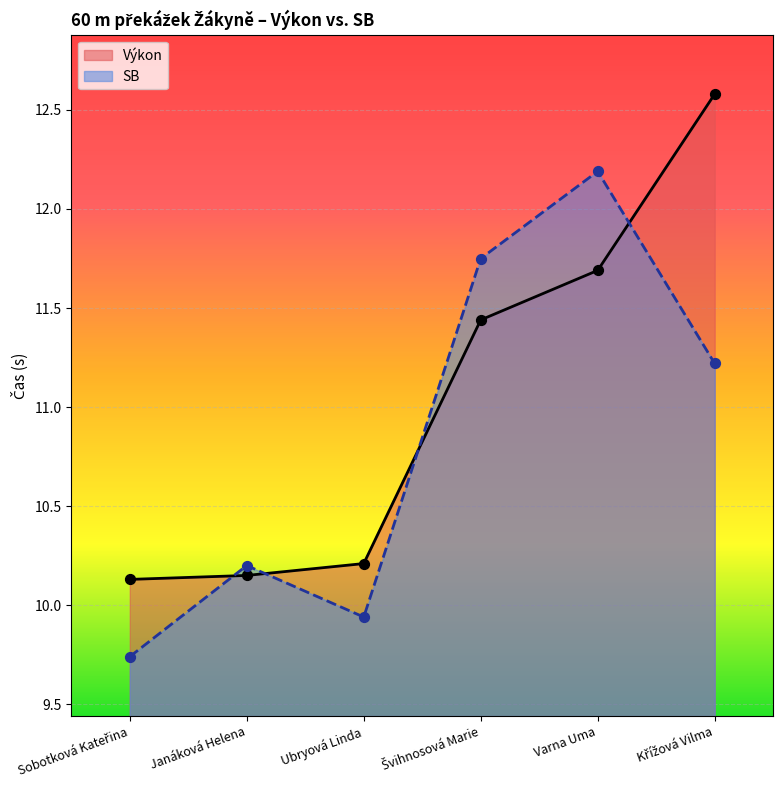

Which series has the widest spread of Y values?

Výkon